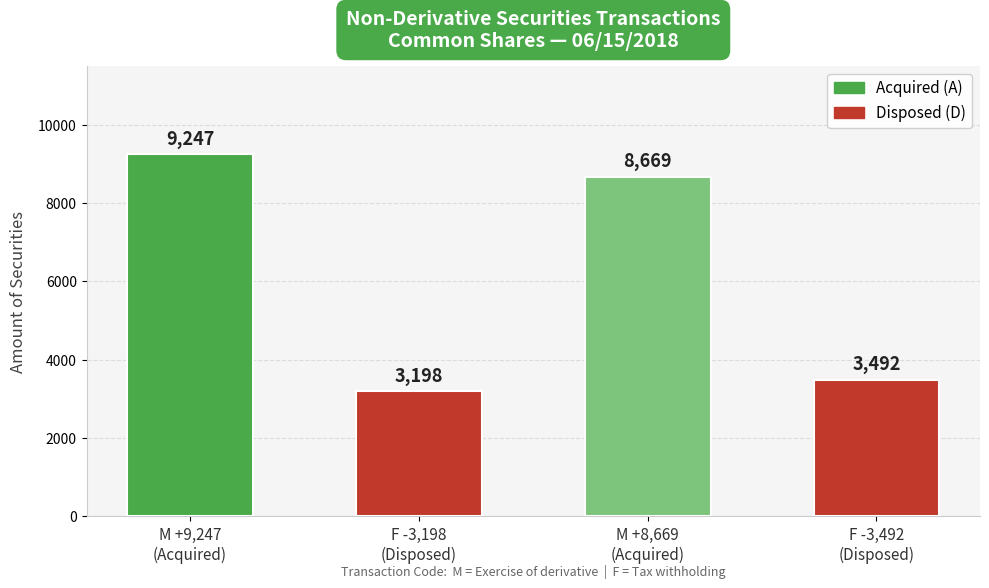

True or false: the data shows 4867 at M +9,247
(Acquired).

False